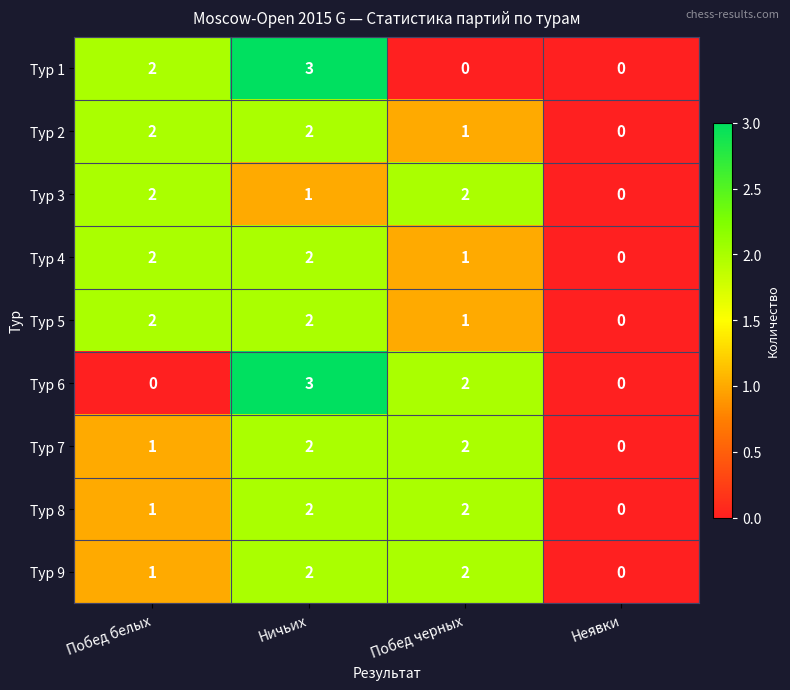

At which label is Тур 9 closest to 1?

Побед белых